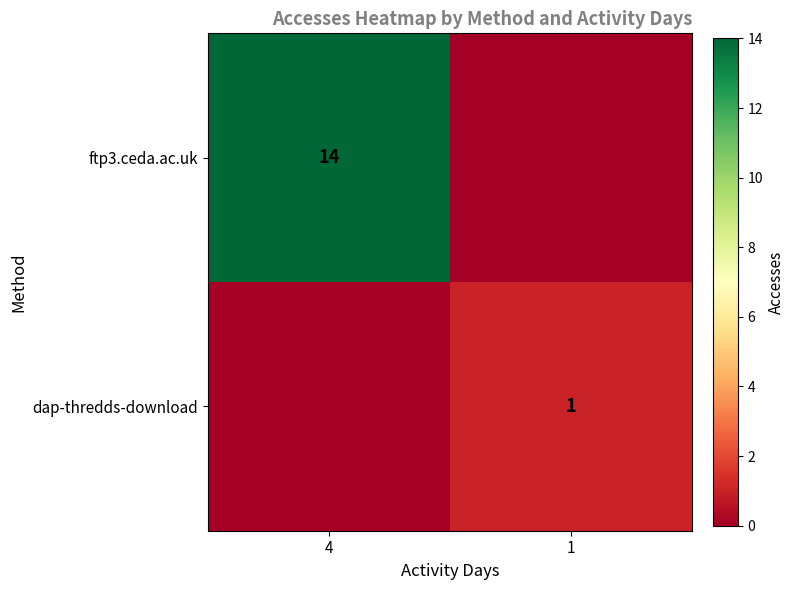

Is the value of dap-thredds-download at 1 greater than the value of ftp3.ceda.ac.uk at 4?

No